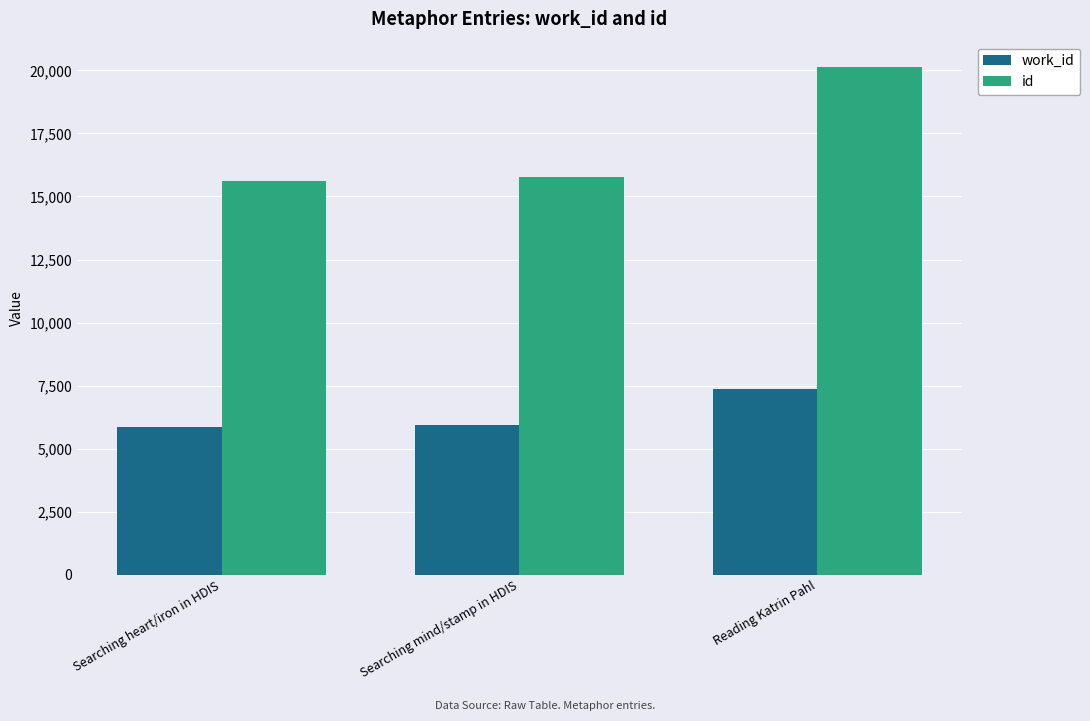

What is the minimum value for id?

15630